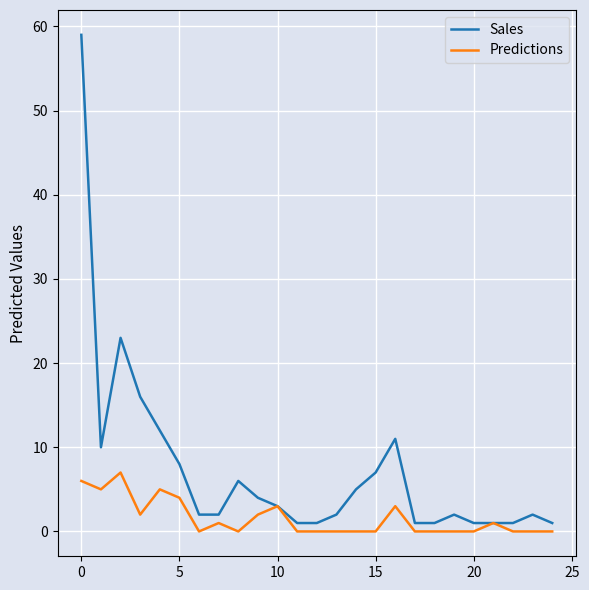

At how many categories does at least one series exceed 36?

1